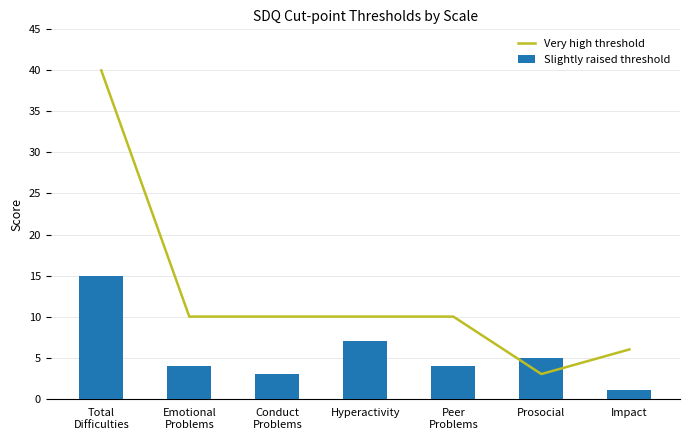

Reading left to right, list all the values displayed in this chart.

Very high threshold: Total
Difficulties=40	Emotional
Problems=10	Conduct
Problems=10	Hyperactivity=10	Peer
Problems=10	Prosocial=3	Impact=6
Slightly raised threshold: Total
Difficulties=15	Emotional
Problems=4	Conduct
Problems=3	Hyperactivity=7	Peer
Problems=4	Prosocial=5	Impact=1